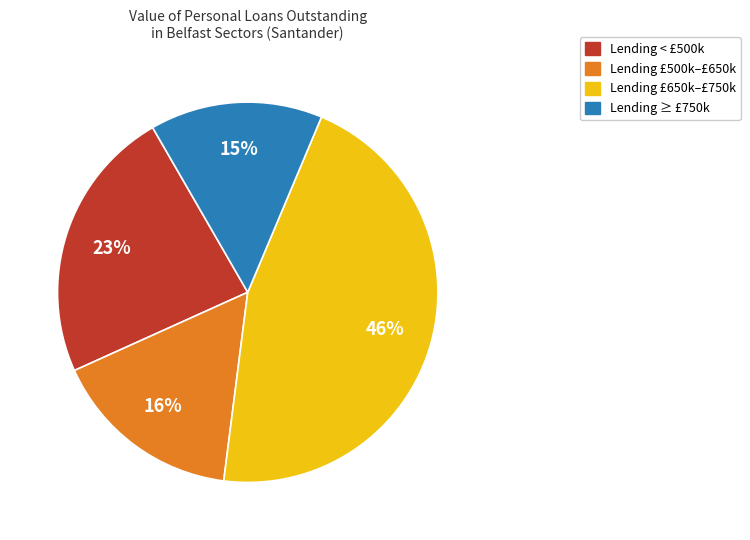

Is there a majority slice in this chart?

No